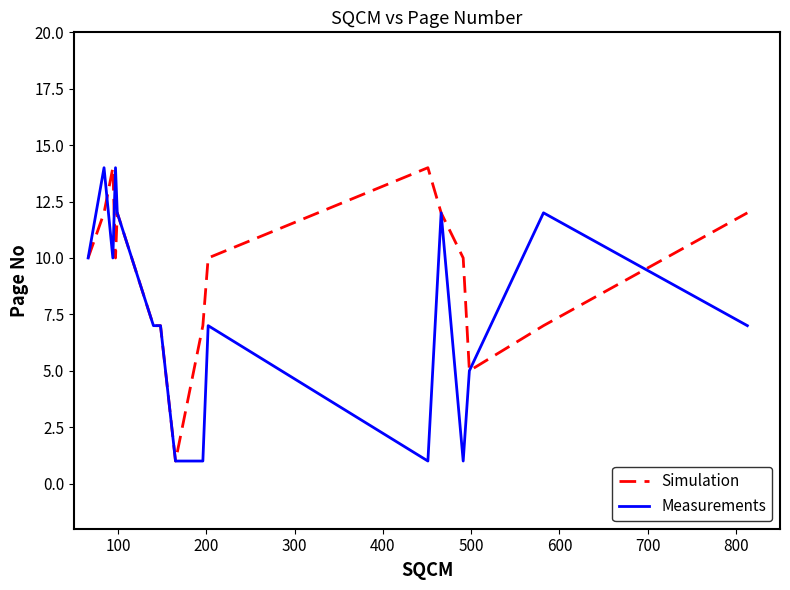

True or false: Measurements and Simulation intersect in this chart.

True